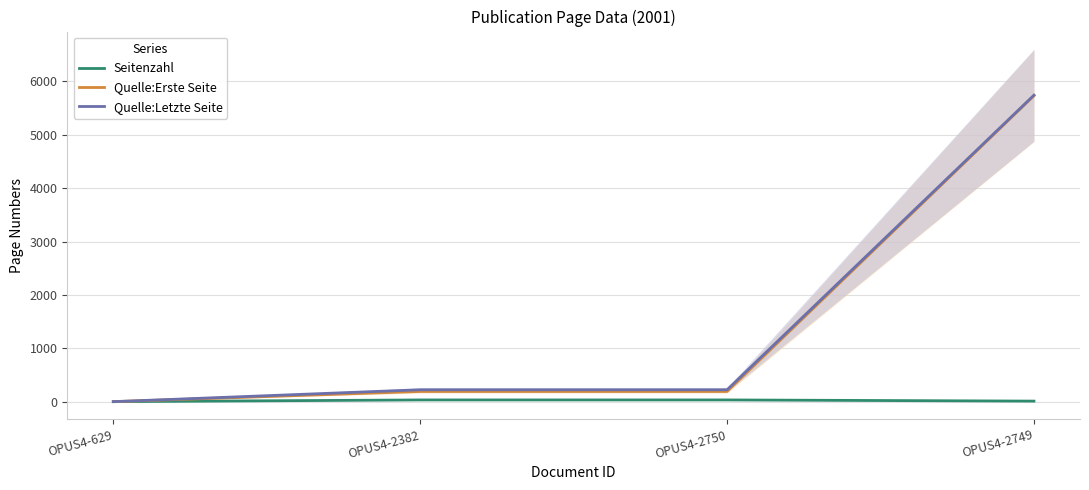

True or false: Quelle:Erste Seite and Seitenzahl intersect in this chart.

False